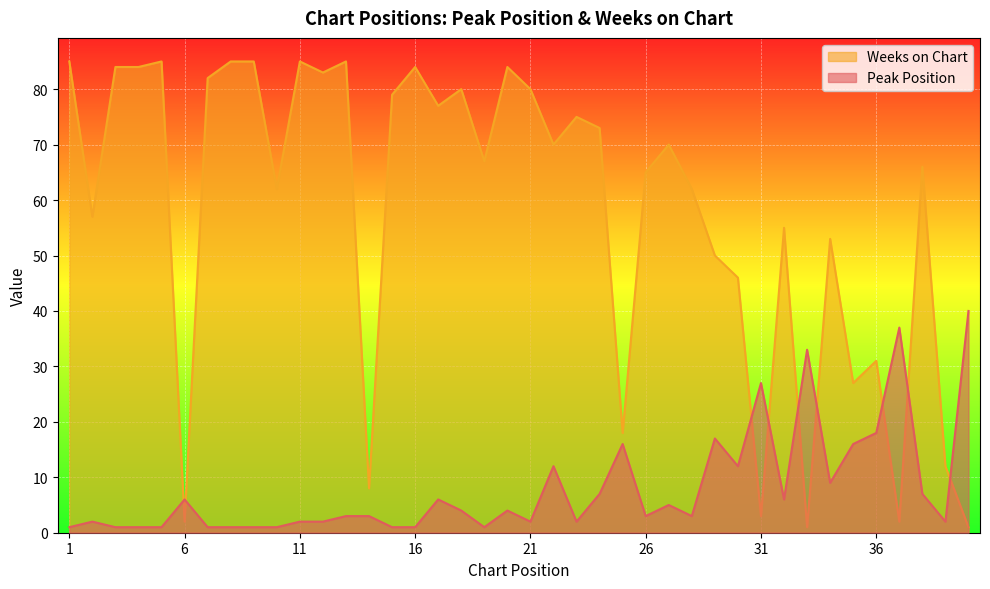

How many lines are shown in the chart?

2